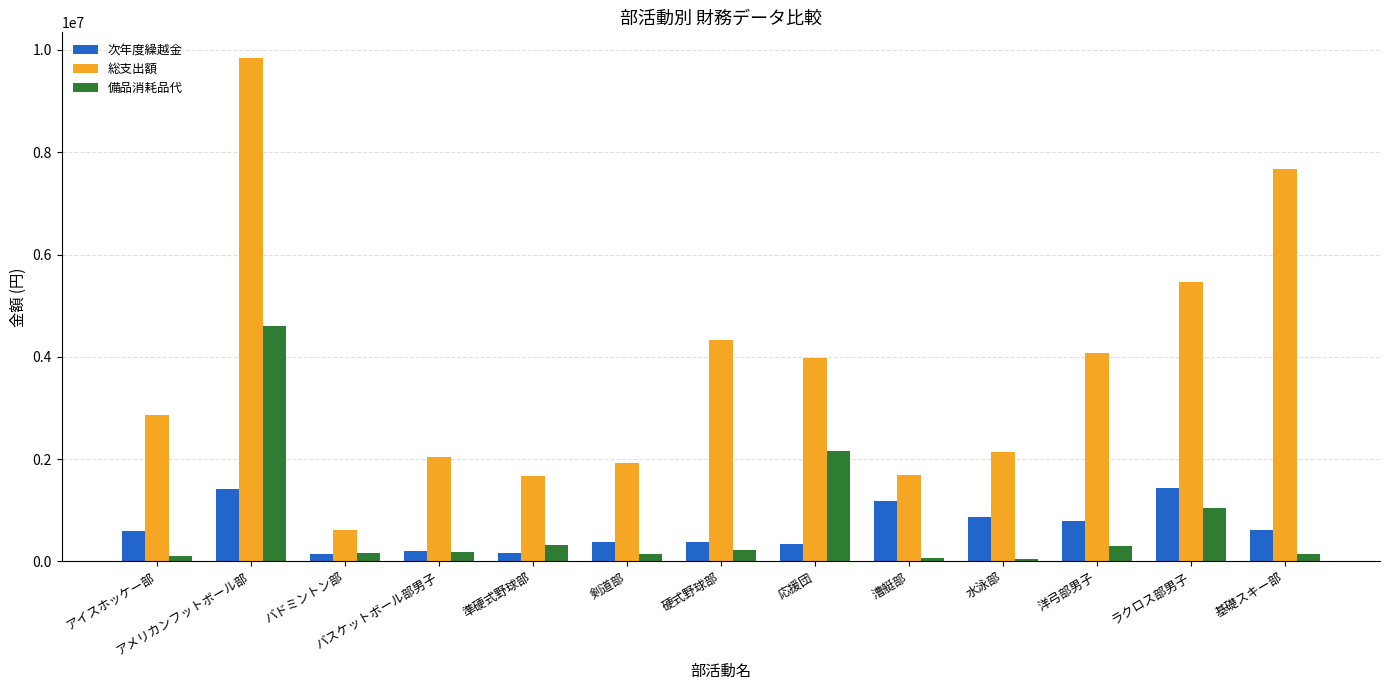

What is the value of the 備品消耗品代 bar at the 8th from the left?

2166582